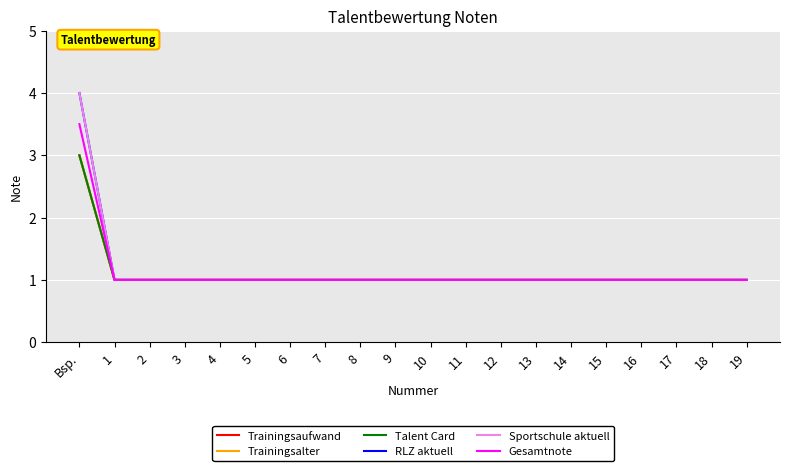

True or false: RLZ aktuell has more than 0 points higher than both neighbors.

False